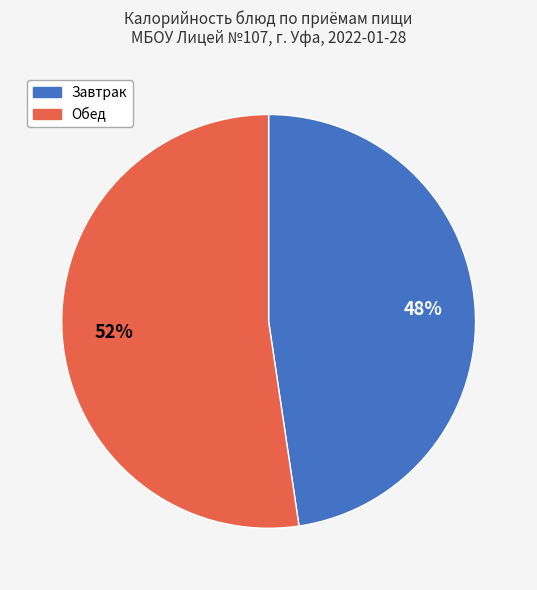

Rank the categories by value from lowest to highest.

Завтрак, Обед